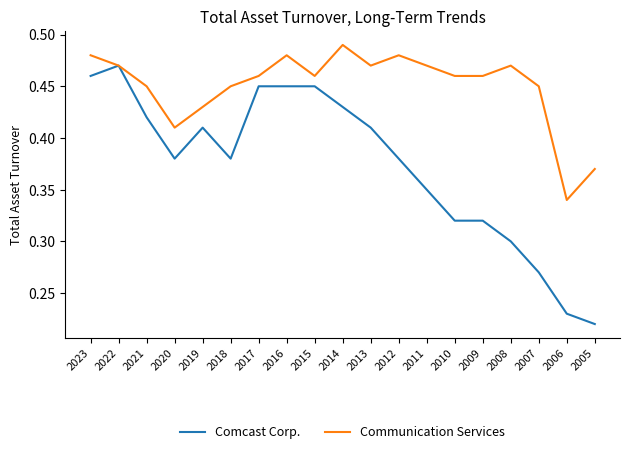

What is the total value across all series at 2008?

0.8